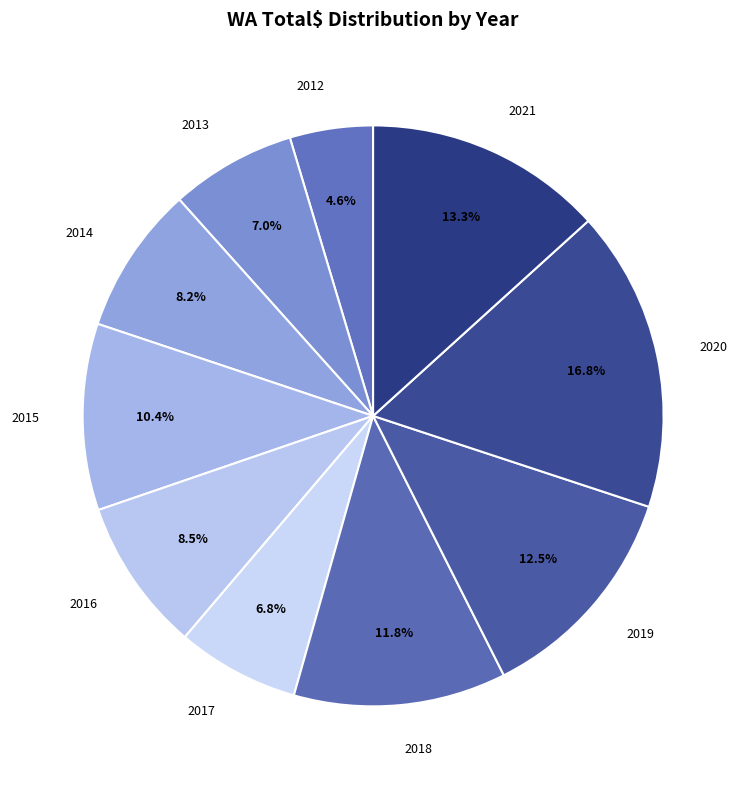

Is there a majority slice in this chart?

No